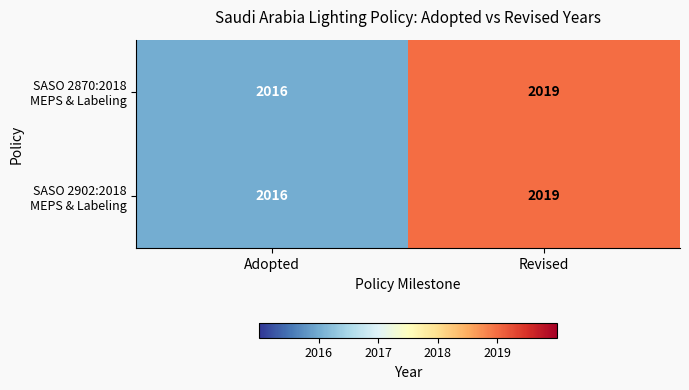

At which category does the chart reach its minimum across all series?

Adopted